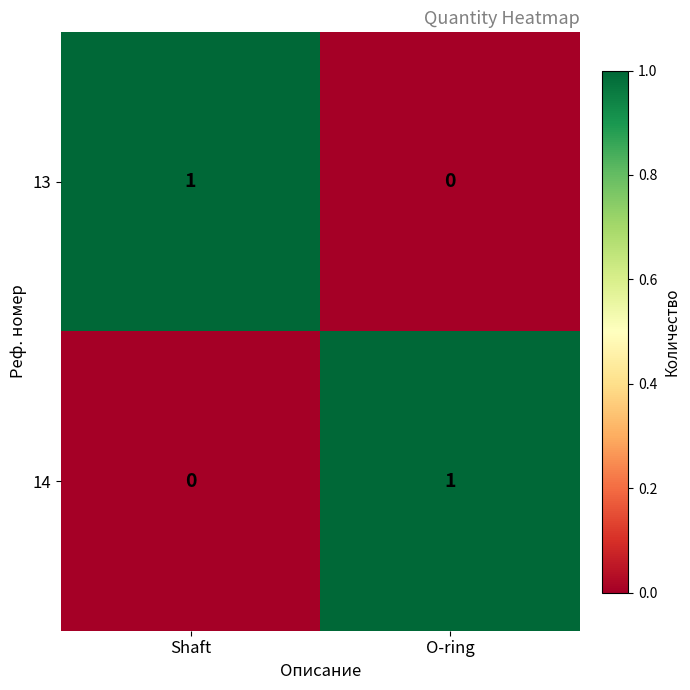

At which label is 14 closest to 0?

Shaft